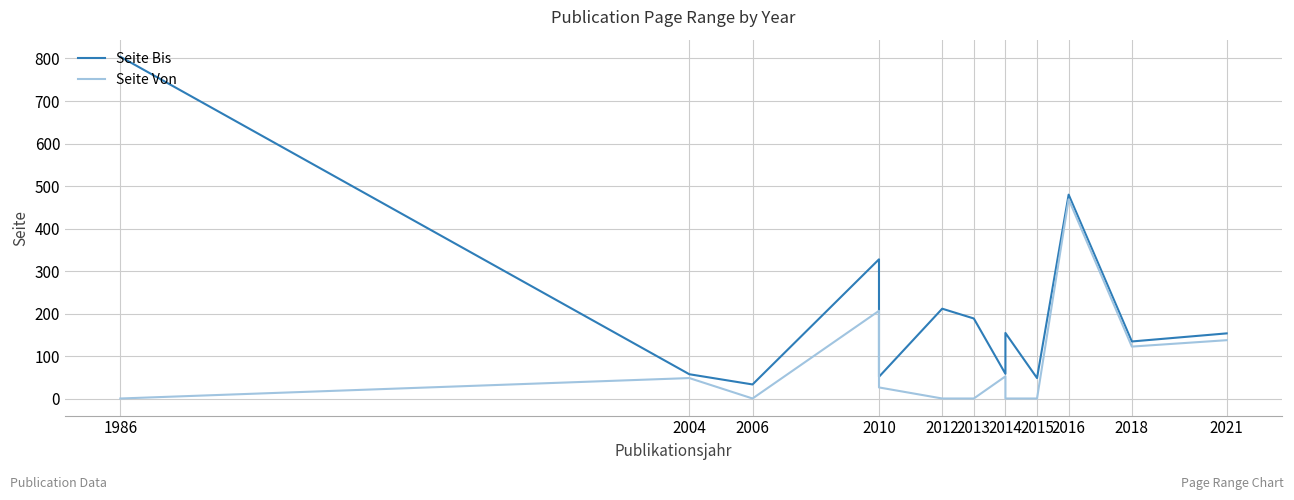

The value of Seite Bis at 2006 is 60. True or false?

False